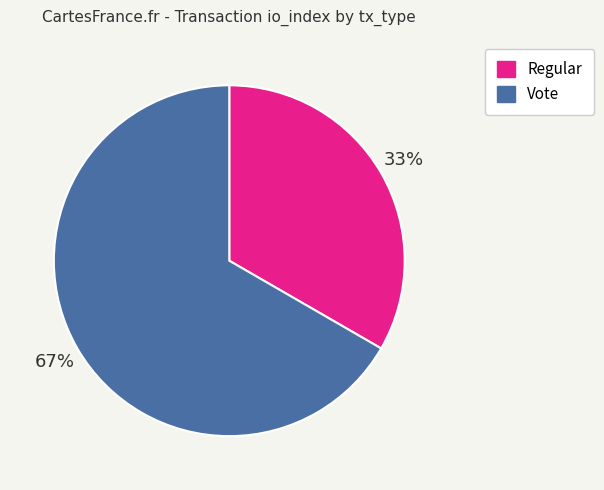

How many slices are in this pie chart?

2